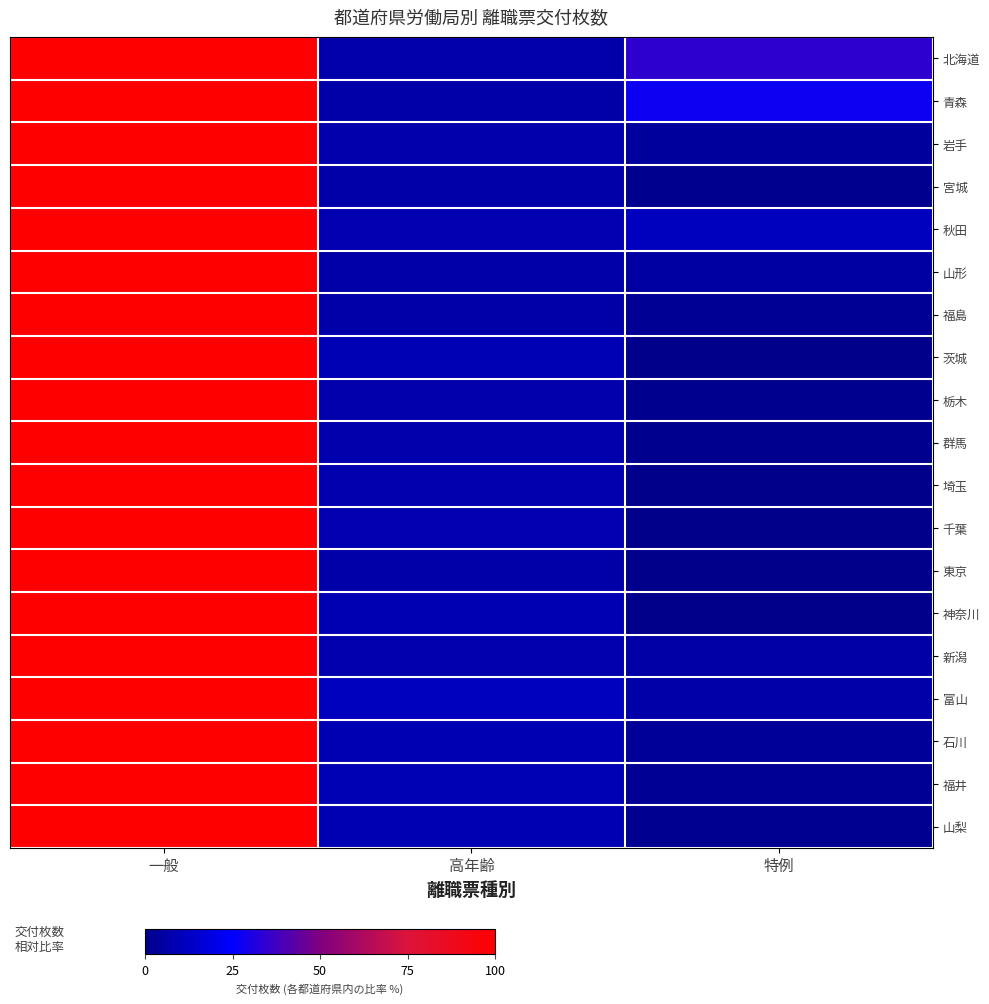

Between 高年齢 and 一般, which is larger?

一般